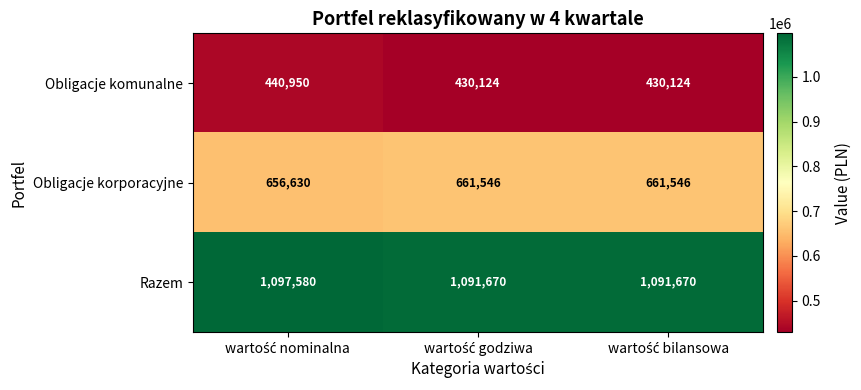

What is the smallest value displayed?

430124